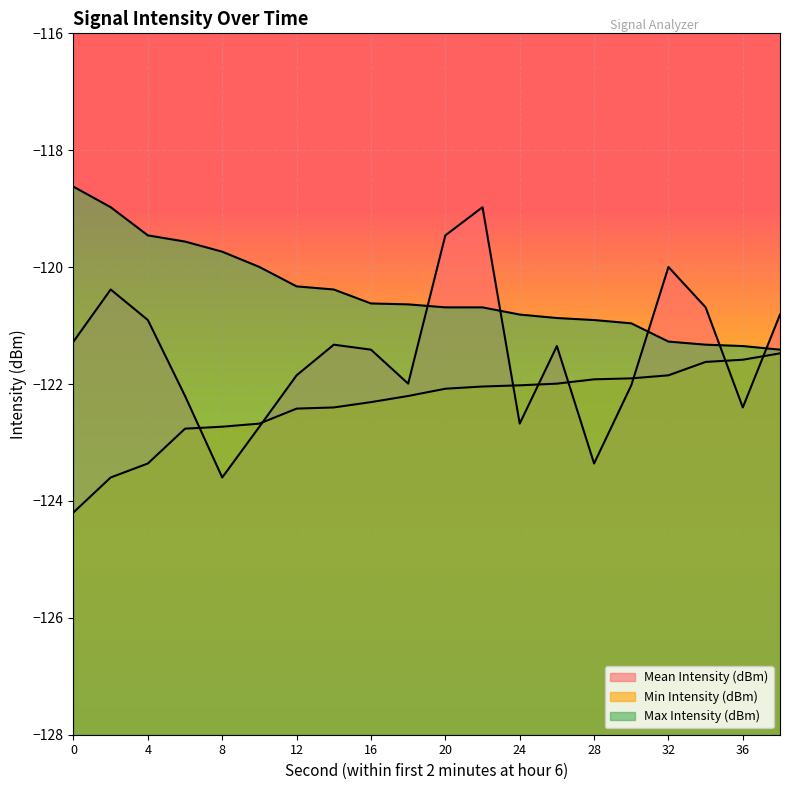

What is the total value across all series at 2?

-363.0